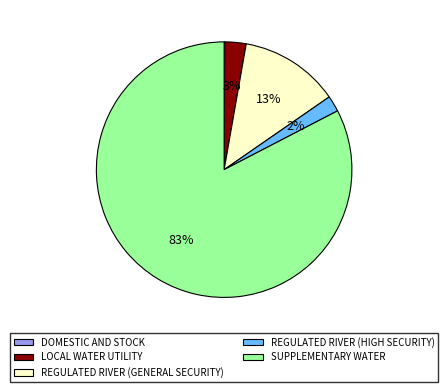

What is the largest slice in the pie chart?

SUPPLEMENTARY WATER